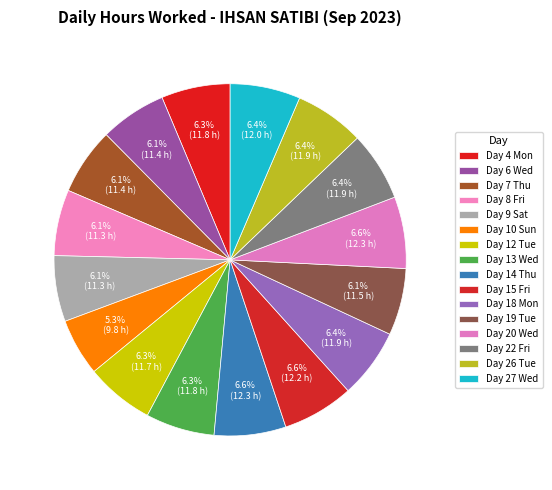

Which category has the biggest portion of the pie?

Day 14 Thu